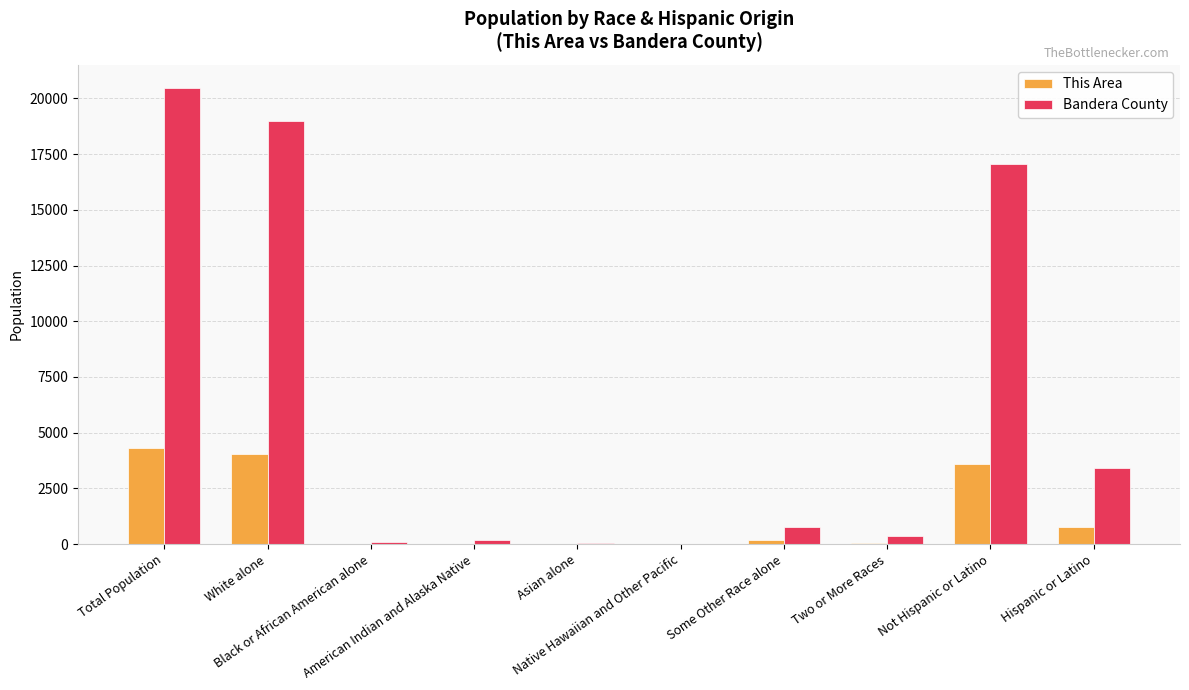

Is the value of Bandera County at Asian alone greater than the value of This Area at Hispanic or Latino?

No